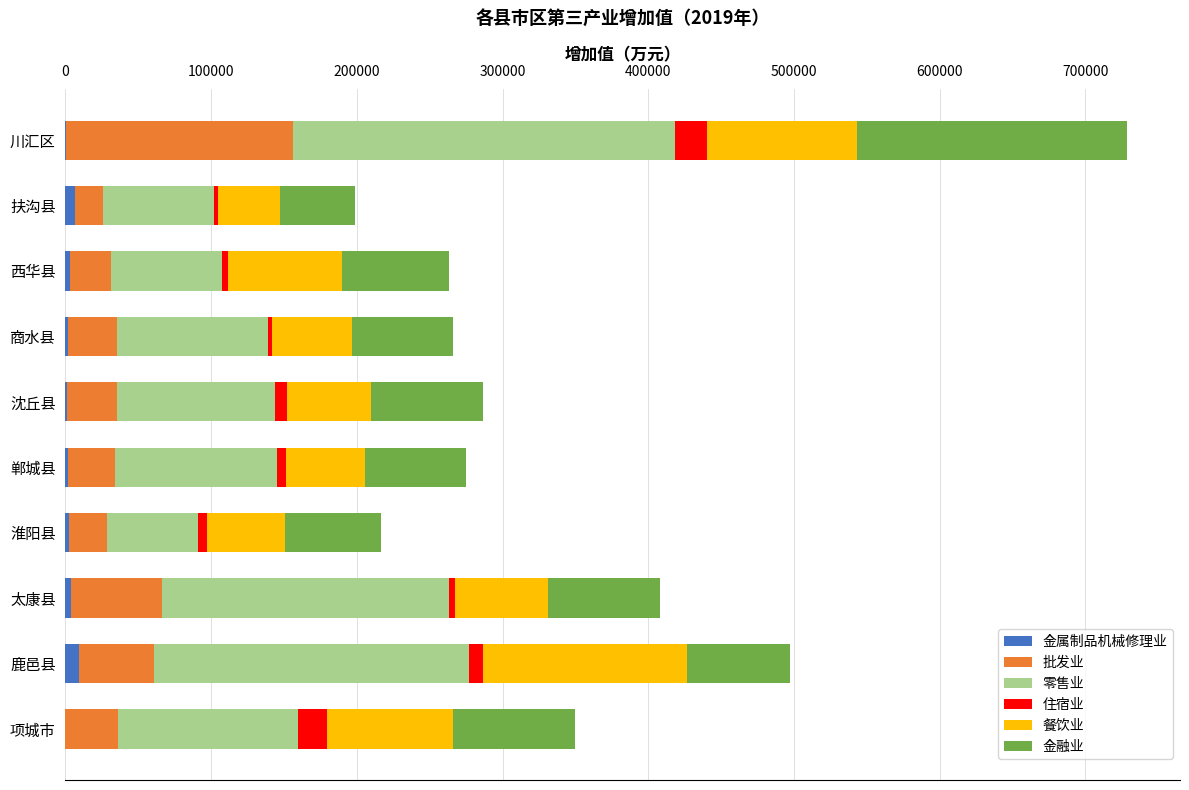

How many distinct data groups are displayed?

6